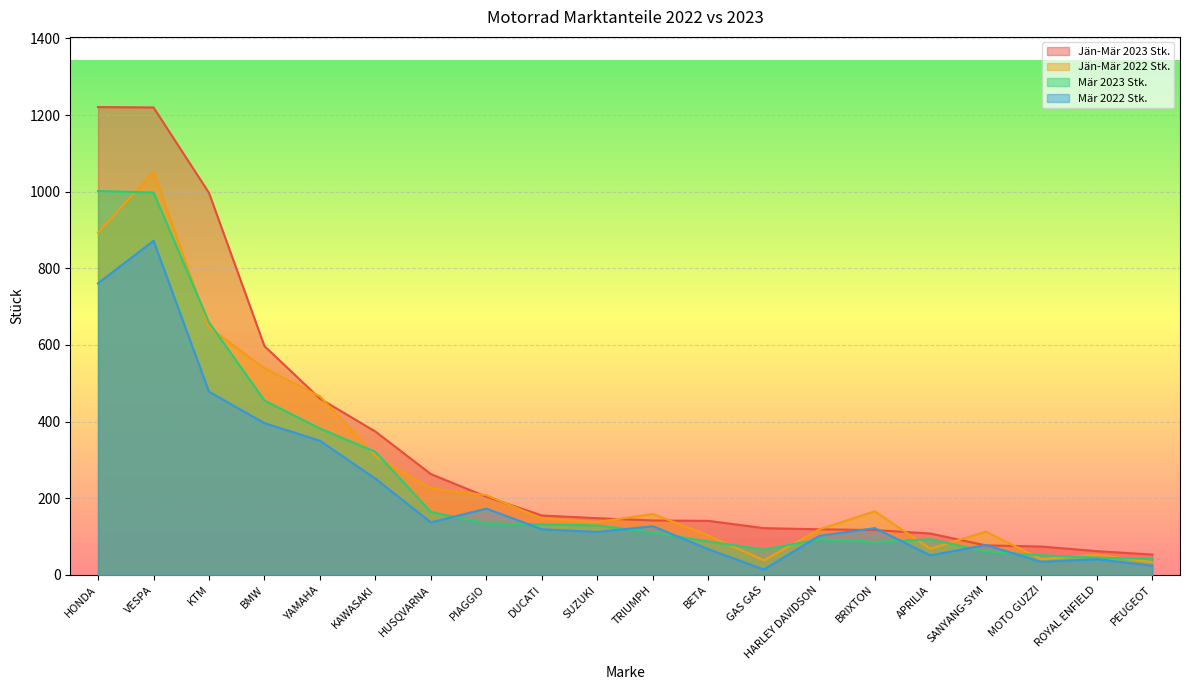

What is the value of the Jän-Mär 2023 Stk. point at the 11th from the left?

142